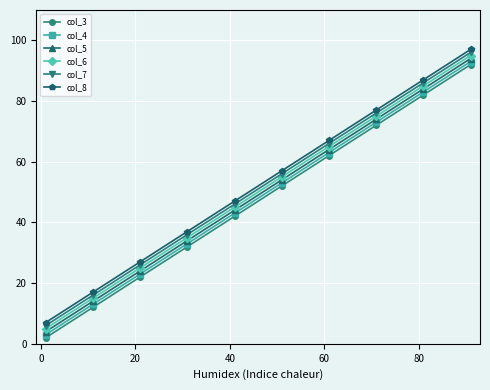

True or false: col_4 and col_6 cross at least once.

False